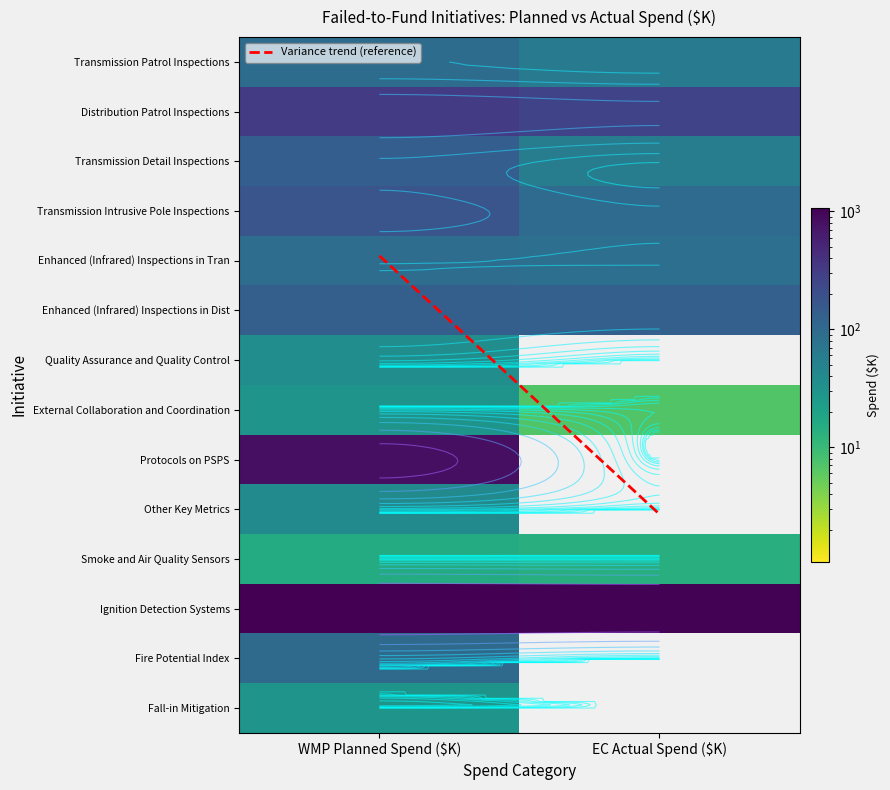

What is the difference between the highest and lowest values at 0?

1050